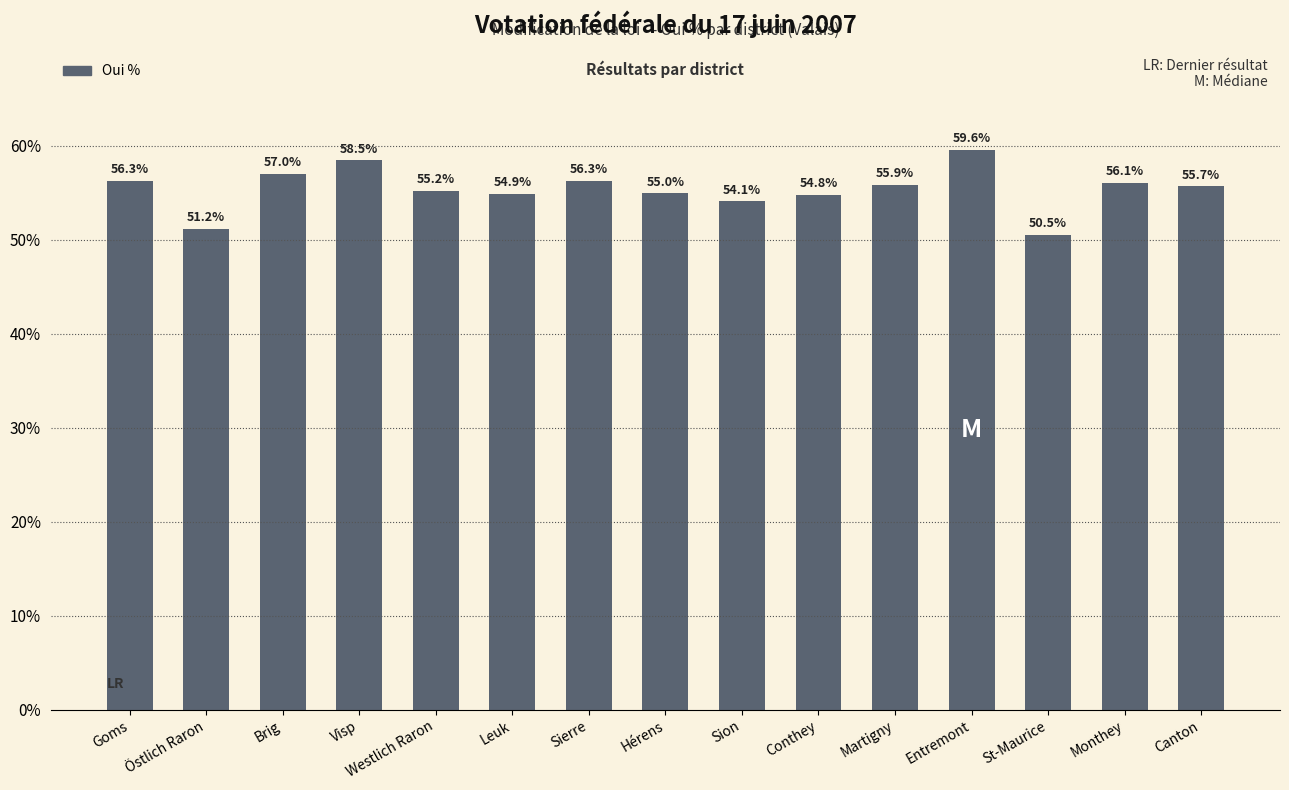

Where does the data first go above 55?

Goms